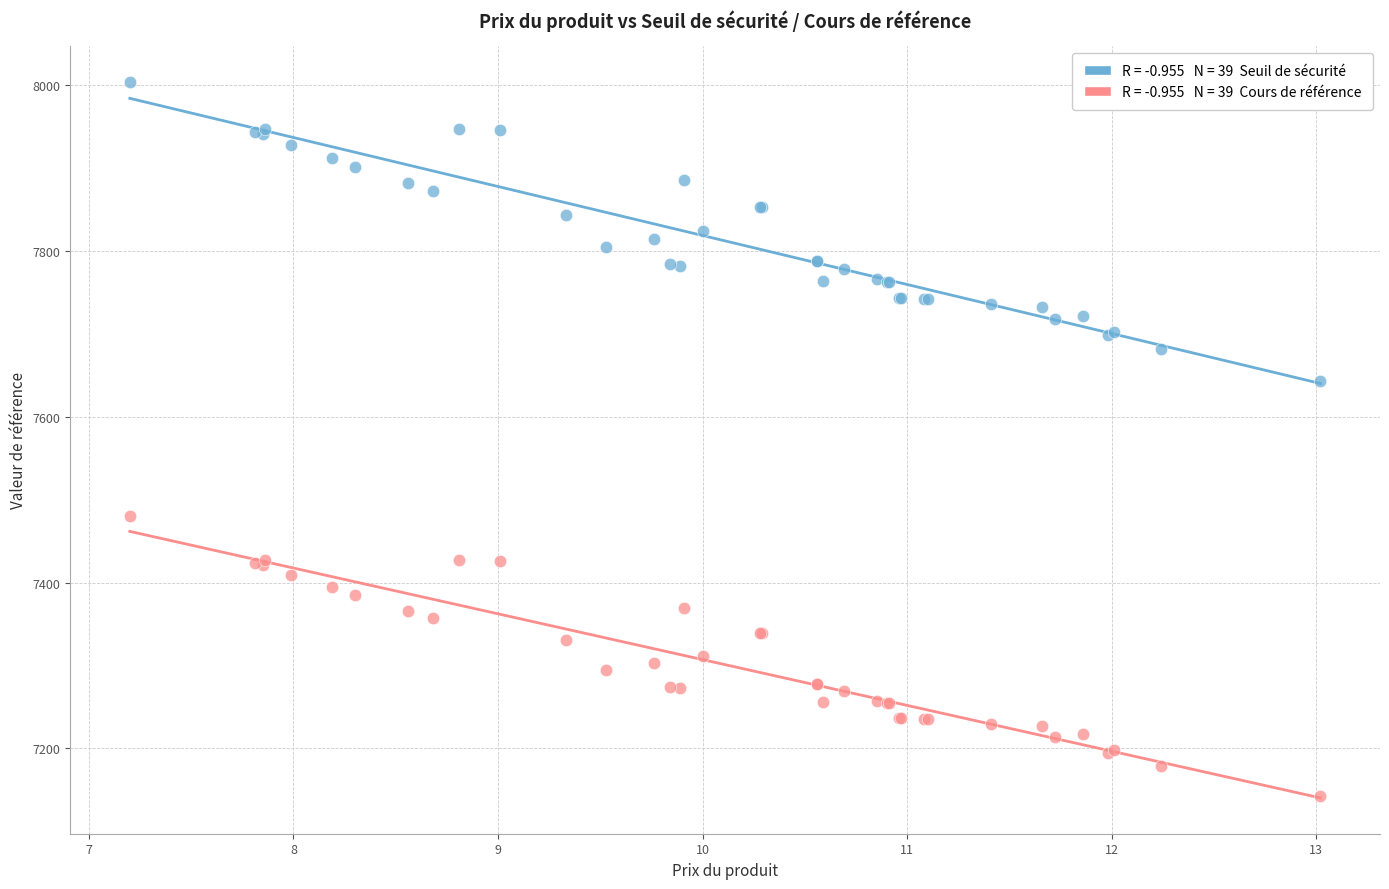

Across all series, what Y value is closest to 7573?

7643.0